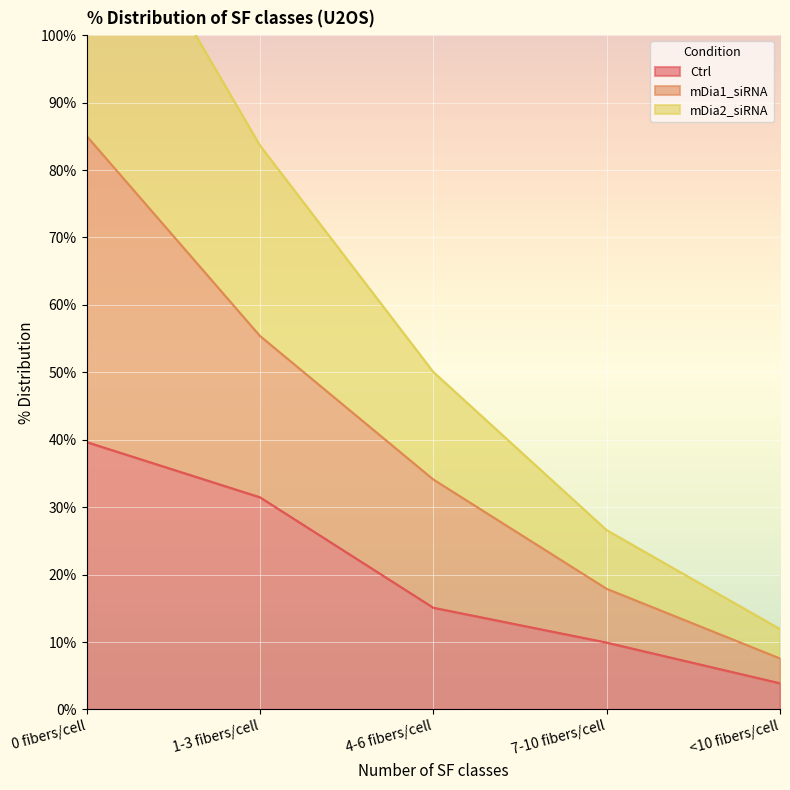

Rank the series by their maximum value, from lowest to highest.

Ctrl, mDia1_siRNA, mDia2_siRNA